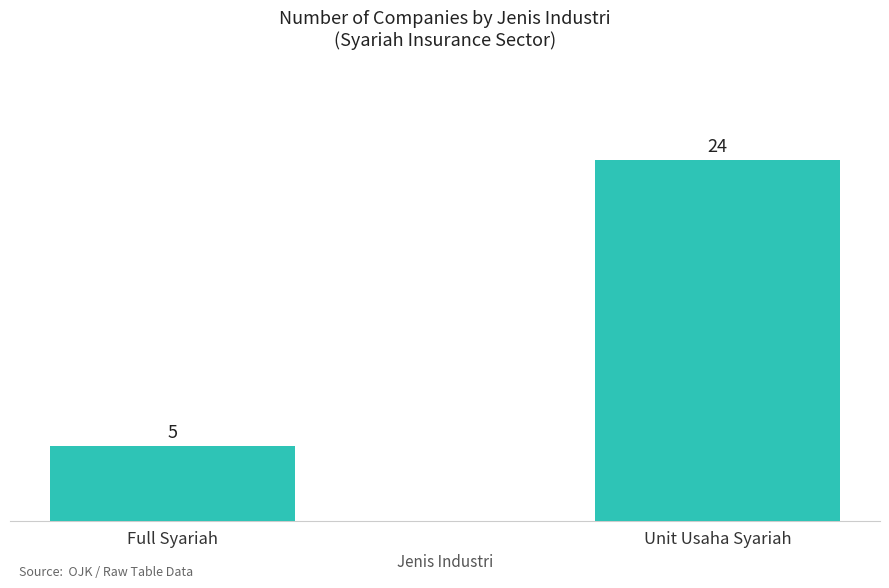

Where is the data nearest to the value 14?

Full Syariah